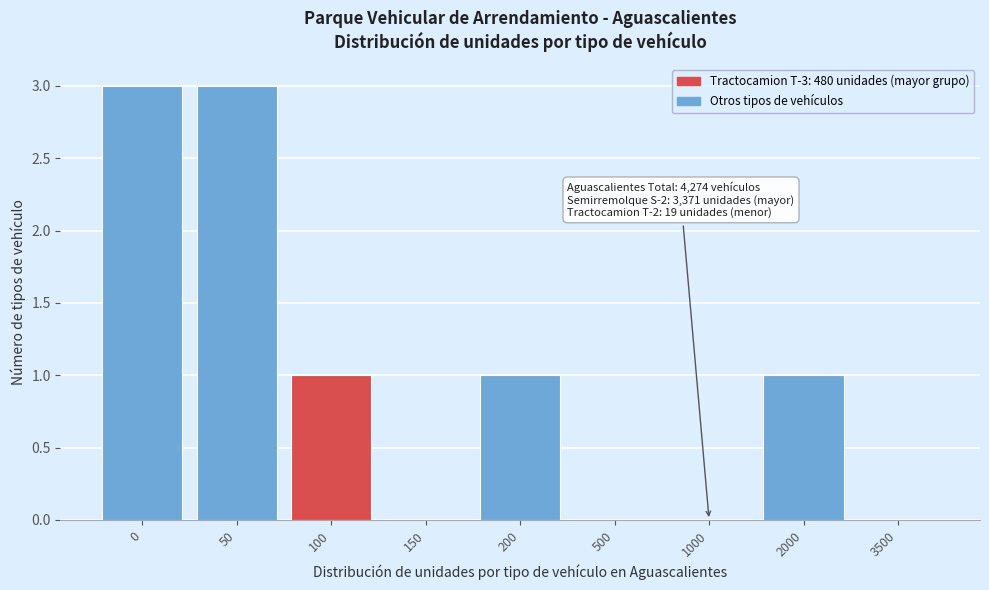

Reading left to right, what are all the values shown in this chart?

0=3	50=3	100=1	150=0	200=1	500=0	1000=0	2000=1	3500=0